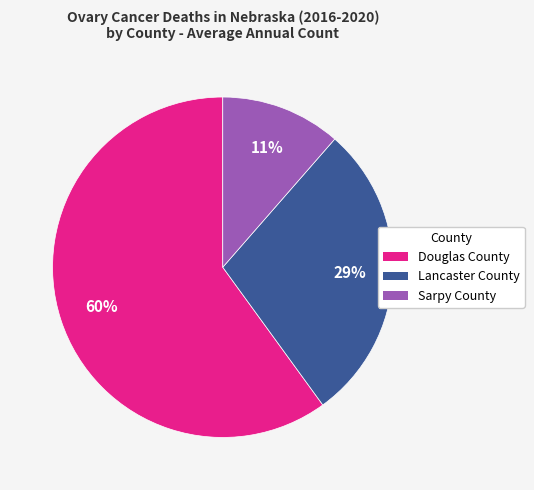

True or false: Lancaster County accounts for 29% of the total.

True